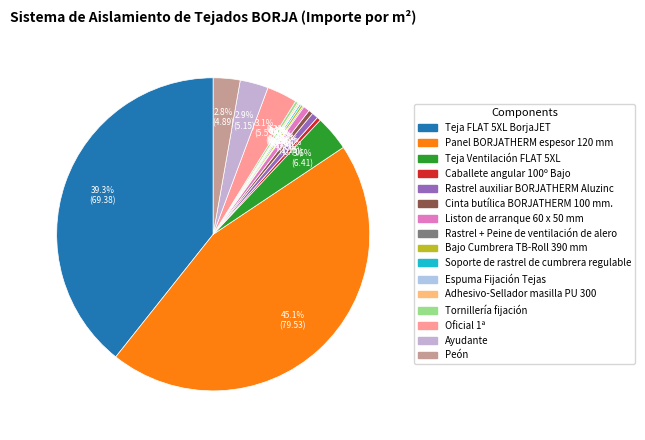

To the nearest percent, what is the difference between the Teja Ventilación FLAT 5XL and Soporte de rastrel de cumbrera regulable slice percentages?

3%